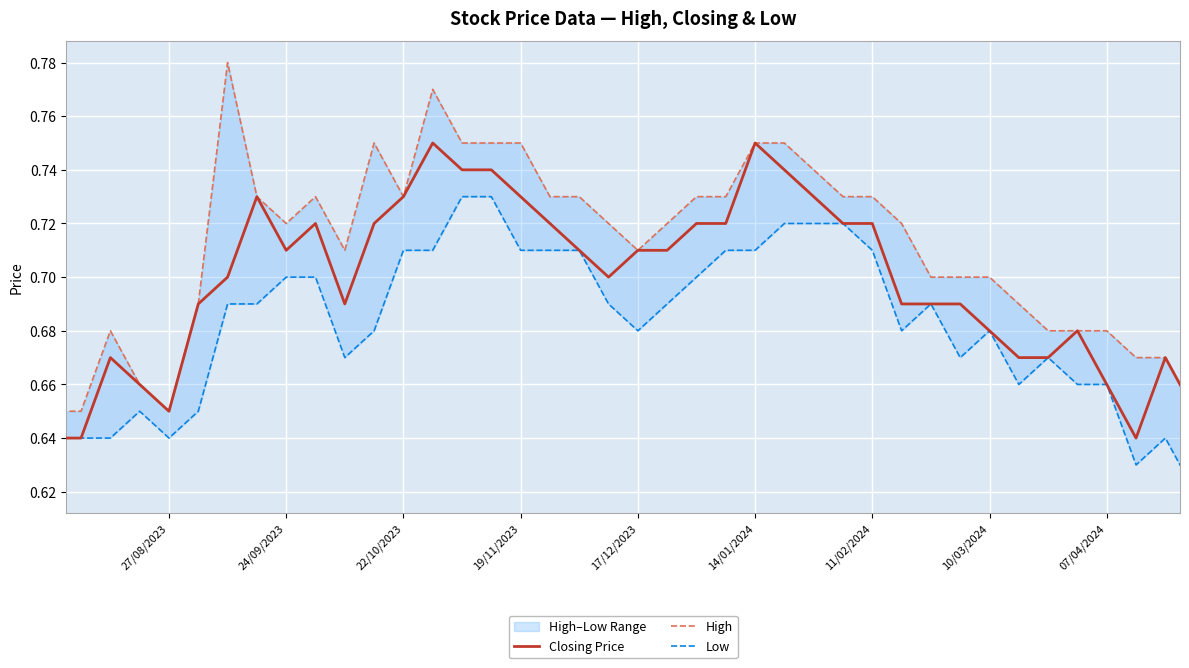

What is the maximum value shown in the chart?

0.8